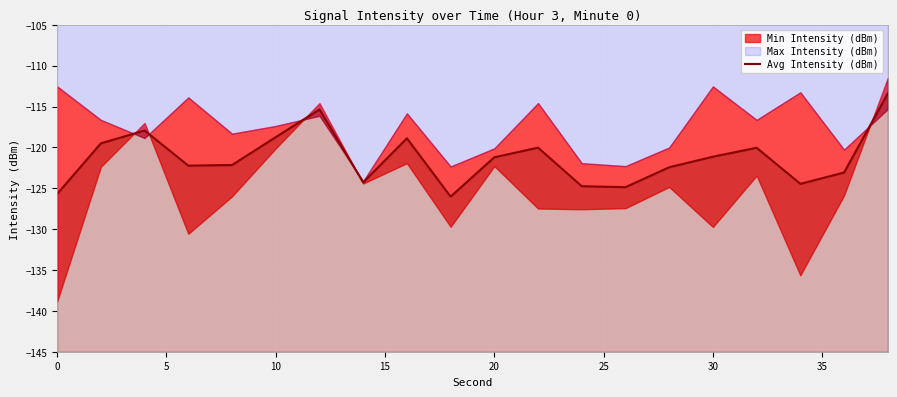

How many values exceed -121?

8